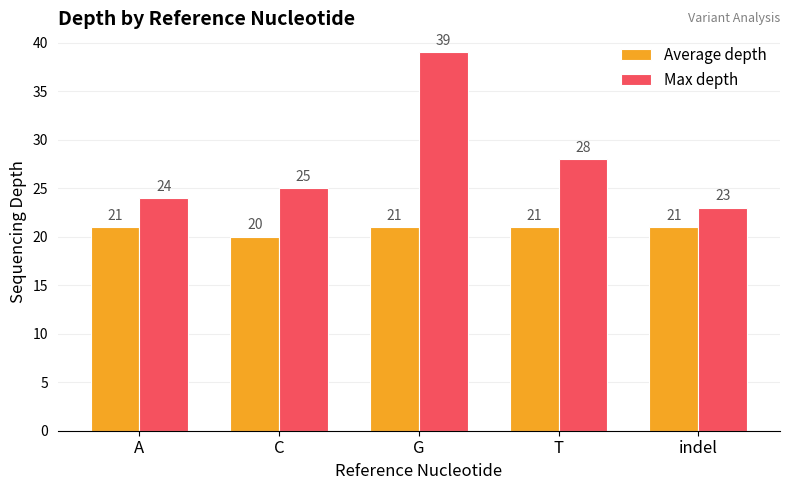

How many data points in Average depth are less than 21?

1